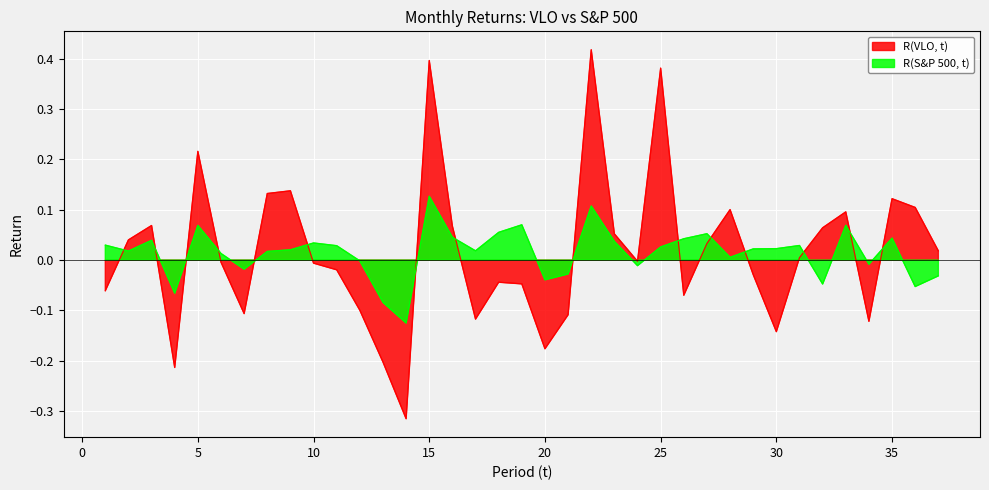

True or false: R(VLO, t) has more than 2 points higher than both neighbors.

True